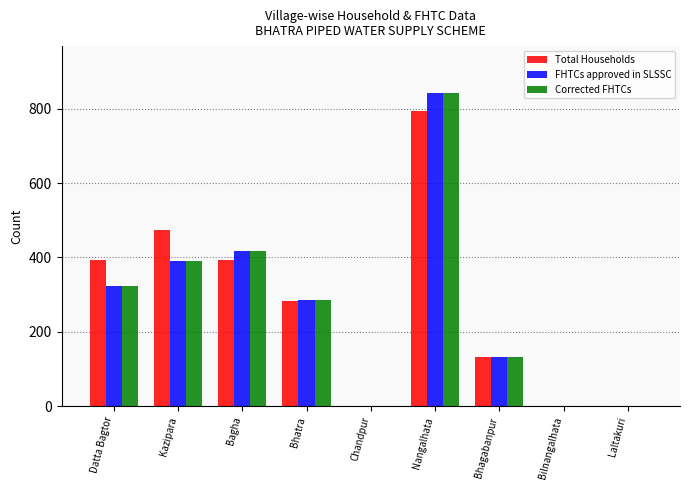

What is the sum of all FHTCs approved in SLSSC values?

2391